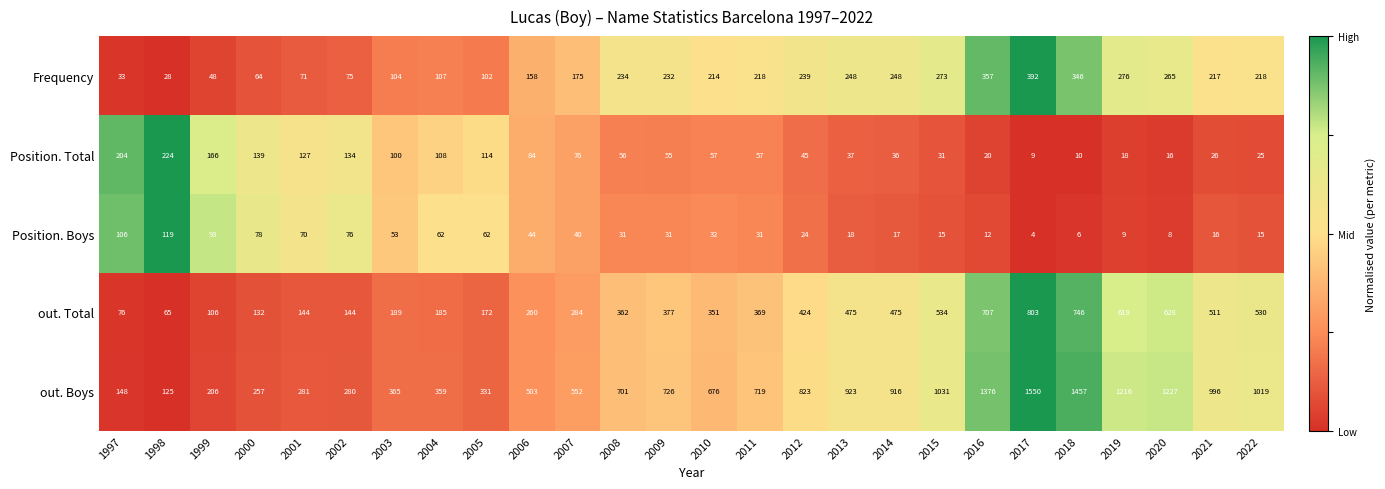

What is the difference between the Position. Boys values at 1998 and 2001?

49